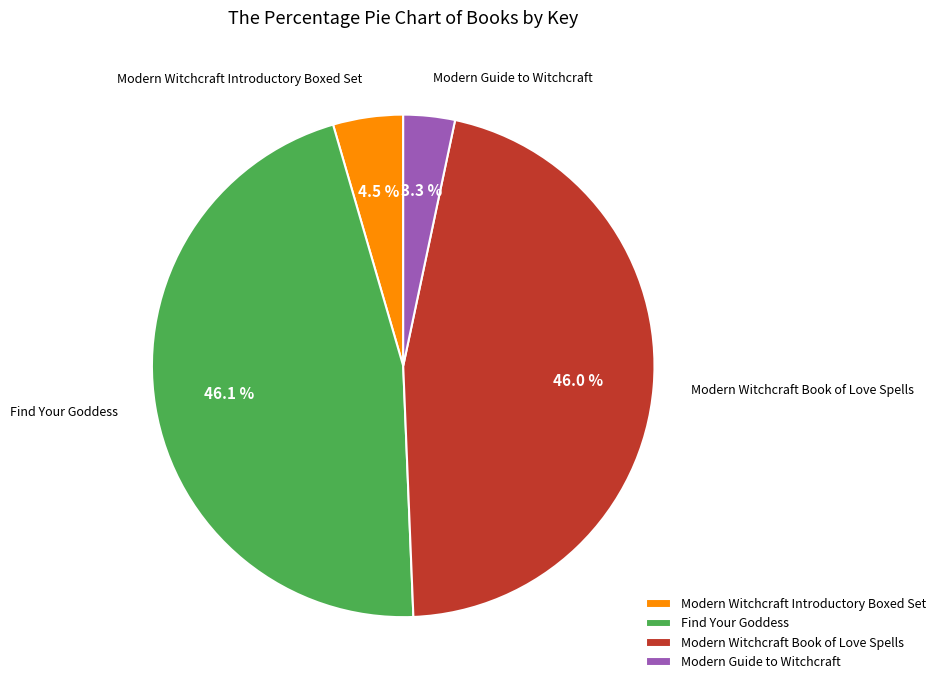

What is the ratio of the value at Modern Witchcraft Book of Love Spells to the value at Find Your Goddess?

1.0